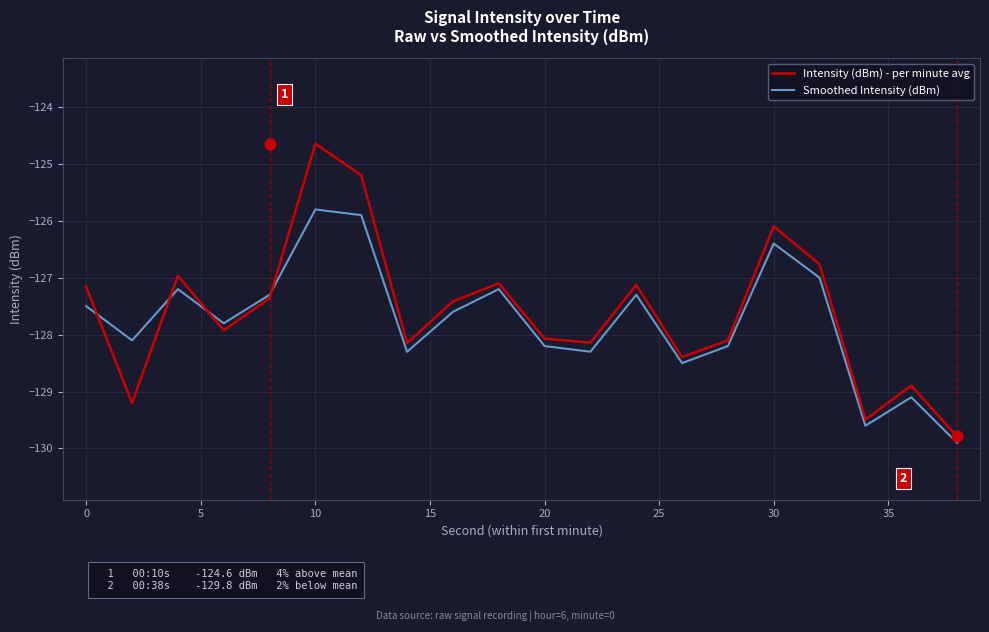

Which series reaches the maximum Y coordinate?

Intensity (dBm) - per minute avg